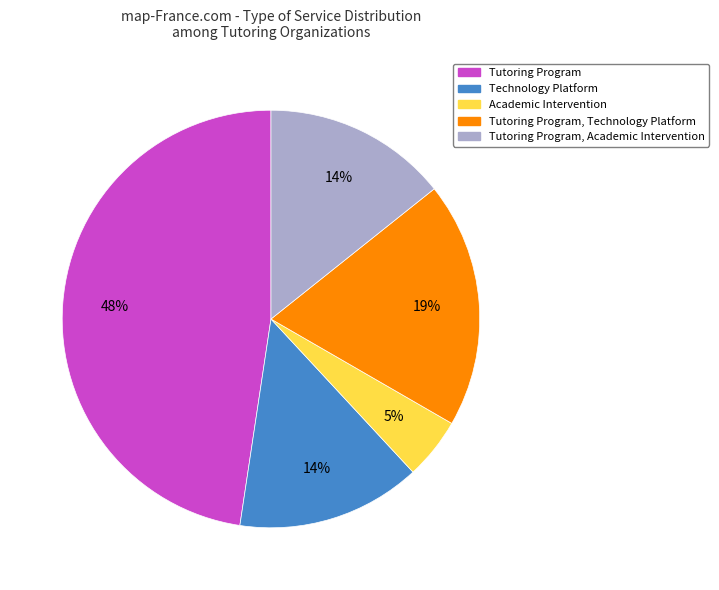

Which slice is the largest?

Tutoring Program